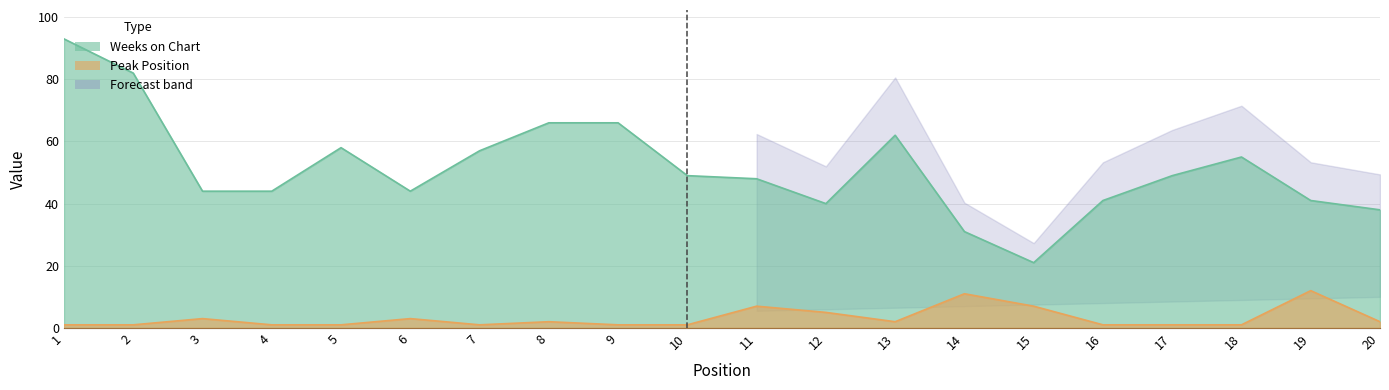

True or false: Peak Position and Weeks on Chart intersect in this chart.

False